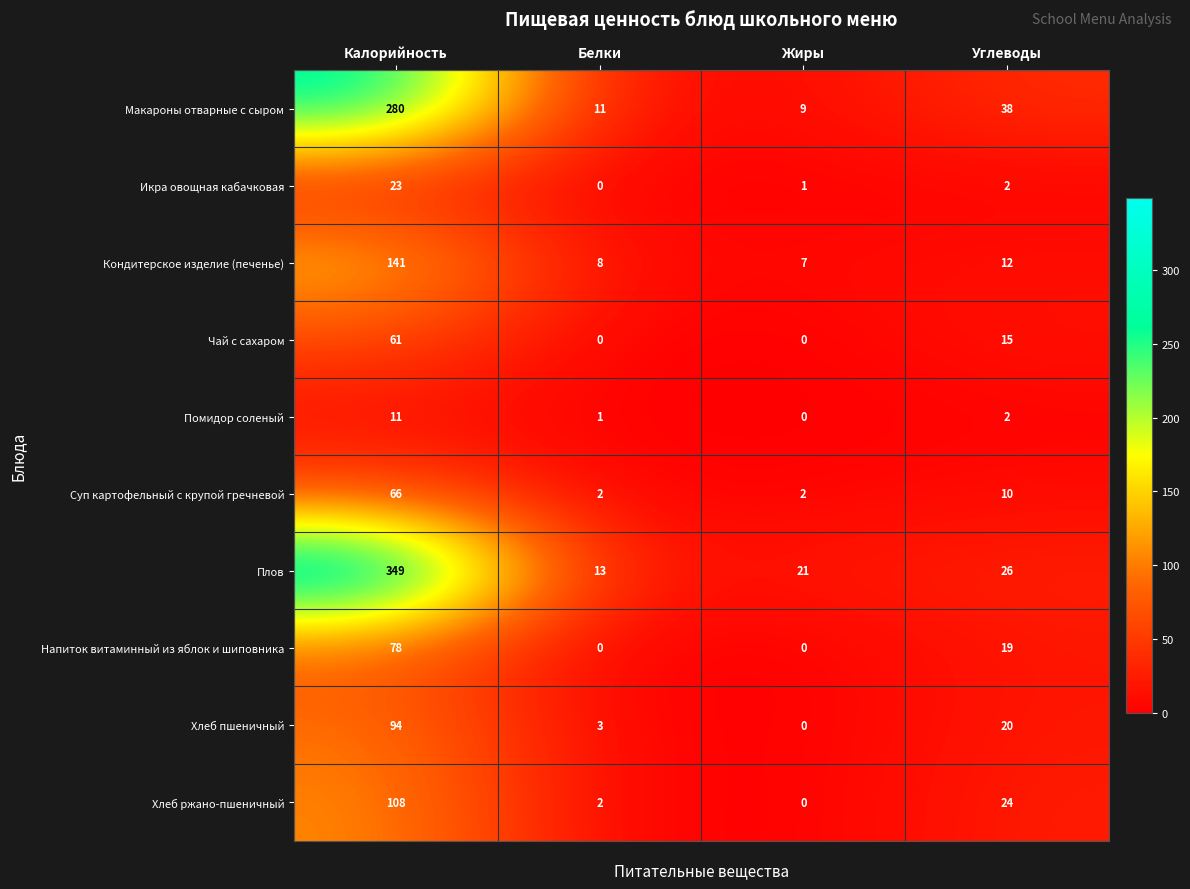

Rank the series by their maximum value, from highest to lowest.

Плов, Макароны отварные с сыром, Кондитерское изделие (печенье), Хлеб ржано-пшеничный, Хлеб пшеничный, Напиток витаминный из яблок и шиповника, Суп картофельный с крупой гречневой, Чай с сахаром, Икра овощная кабачковая, Помидор соленый